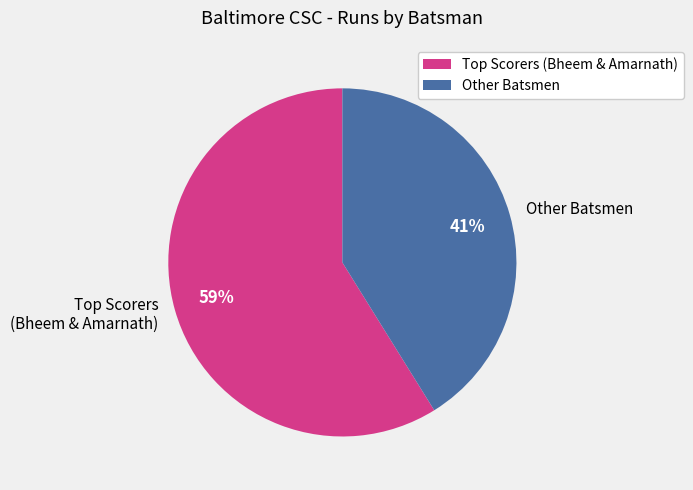

To the nearest percent, what percentage of the pie is Other Batsmen?

41%